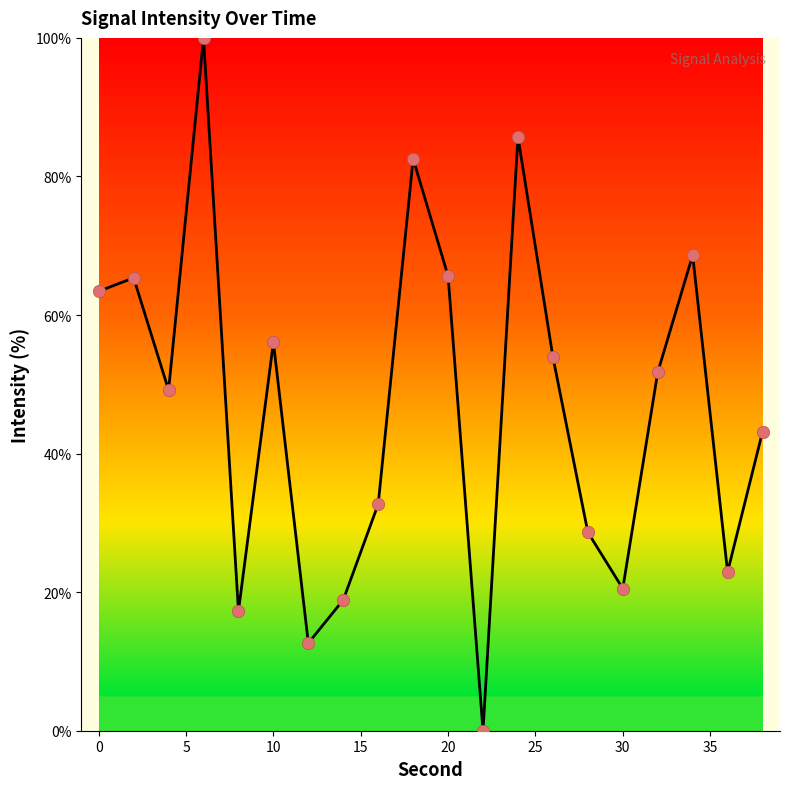

What is the greatest value displayed?

100.0